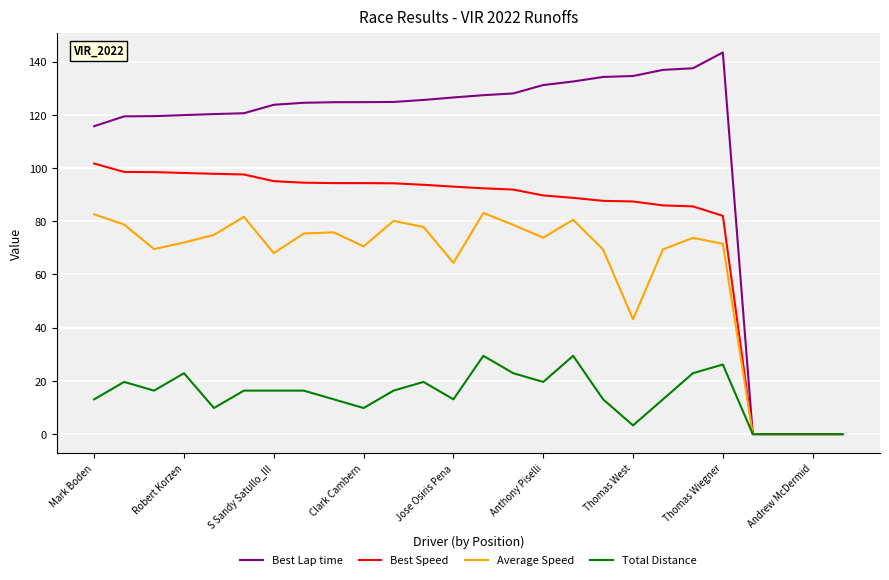

Rank the series by their average value, from lowest to highest.

Total Distance, Average Speed, Best Speed, Best Lap time